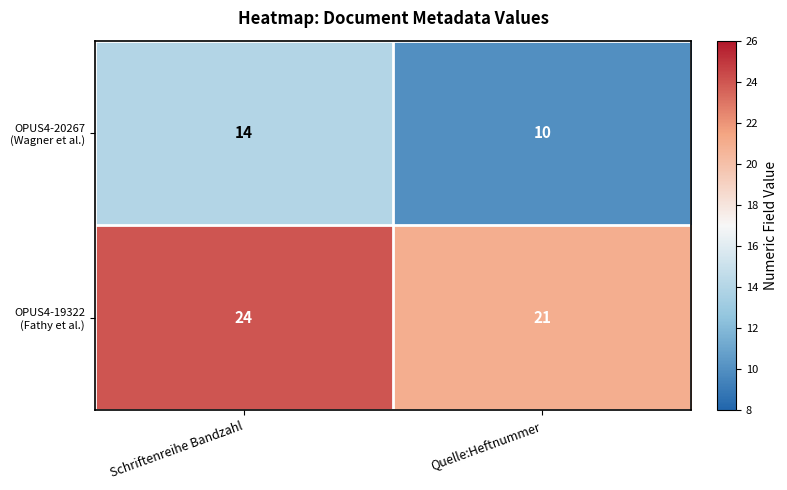

What is the total value across all series at Schriftenreihe Bandzahl?

38